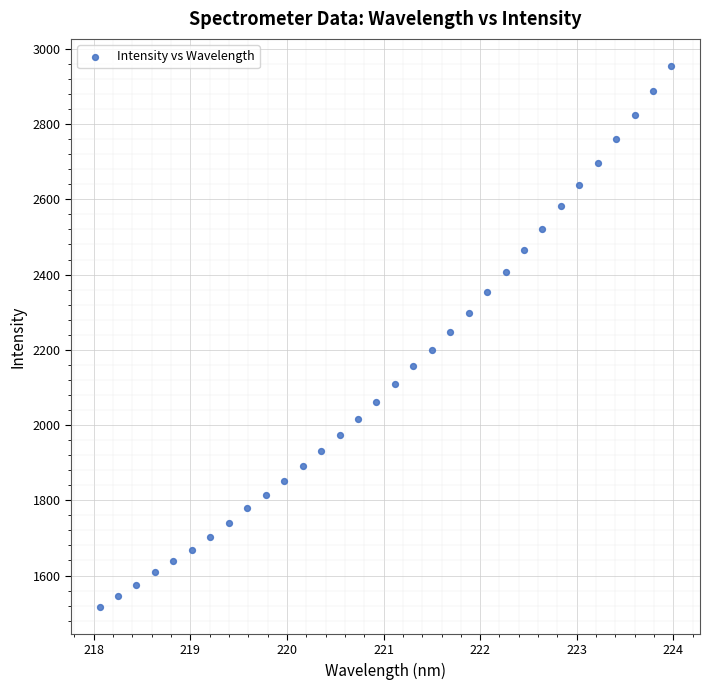

What is the range of X values (max minus min)?

5.9